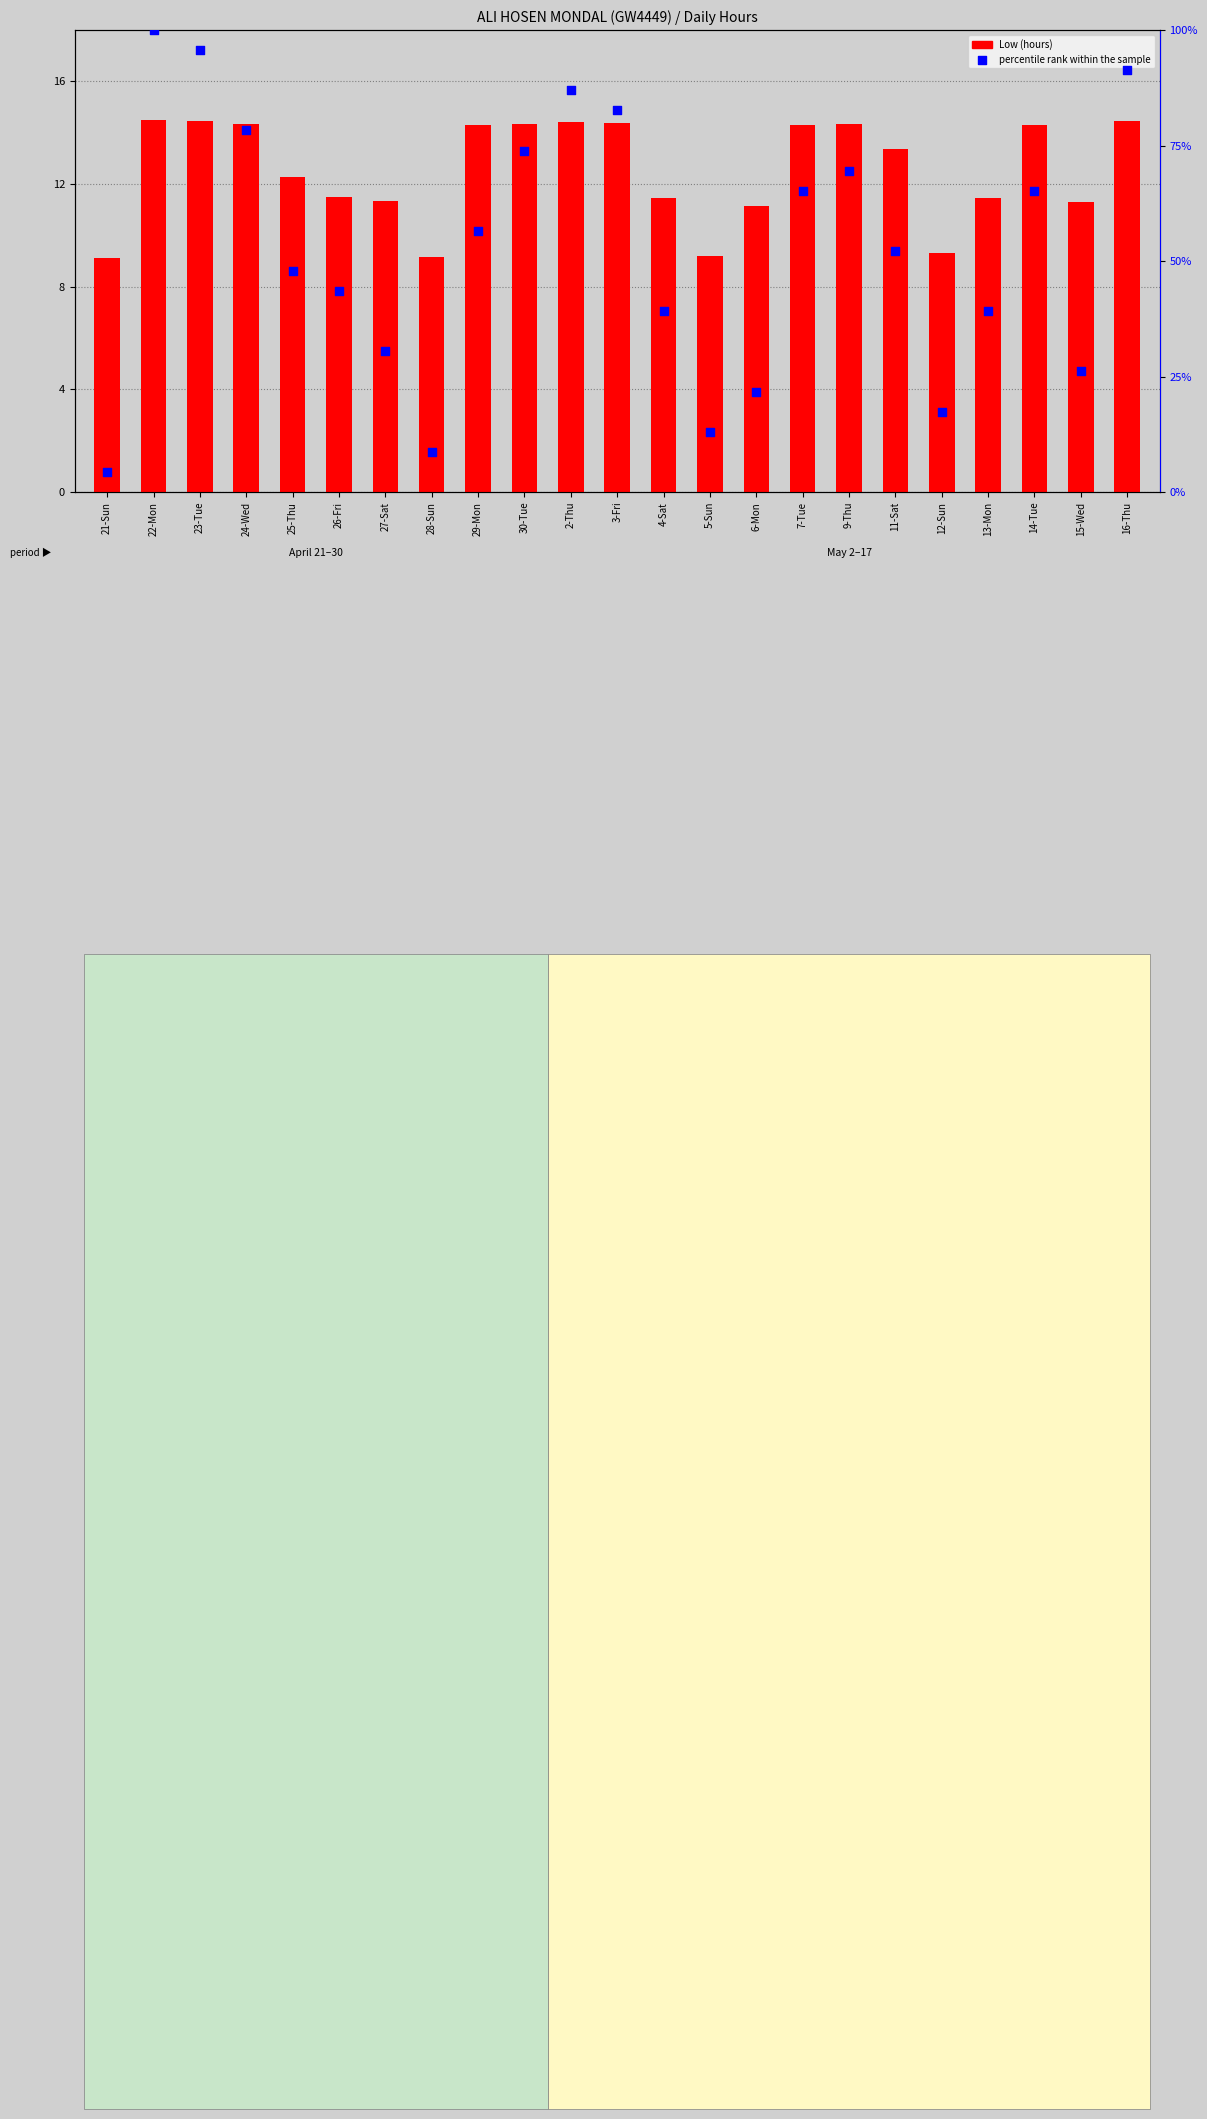

What is the total value across all series at 12-Sun?

26.7